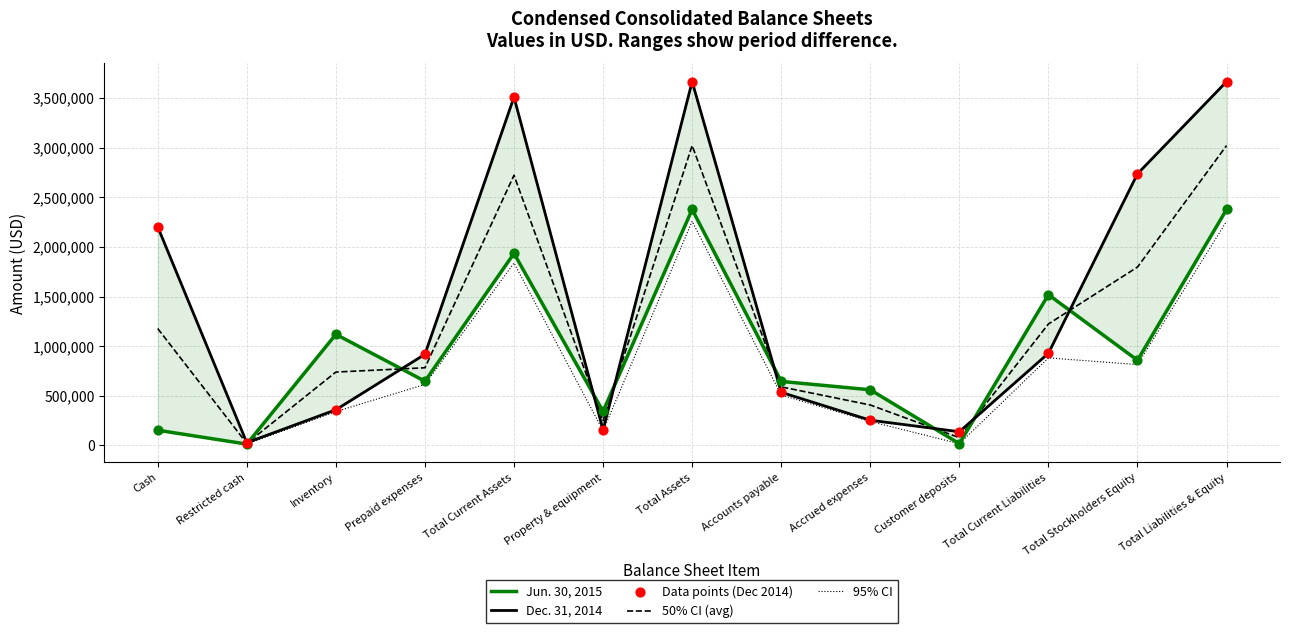

Which series reaches the minimum Y coordinate?

95% CI